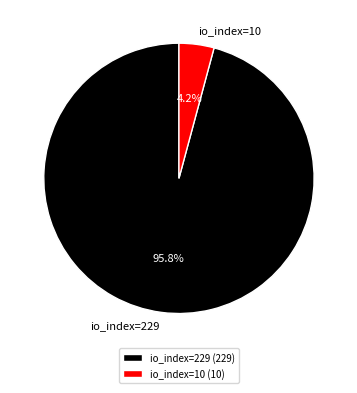

Which category has the smallest portion of the pie?

io_index=10